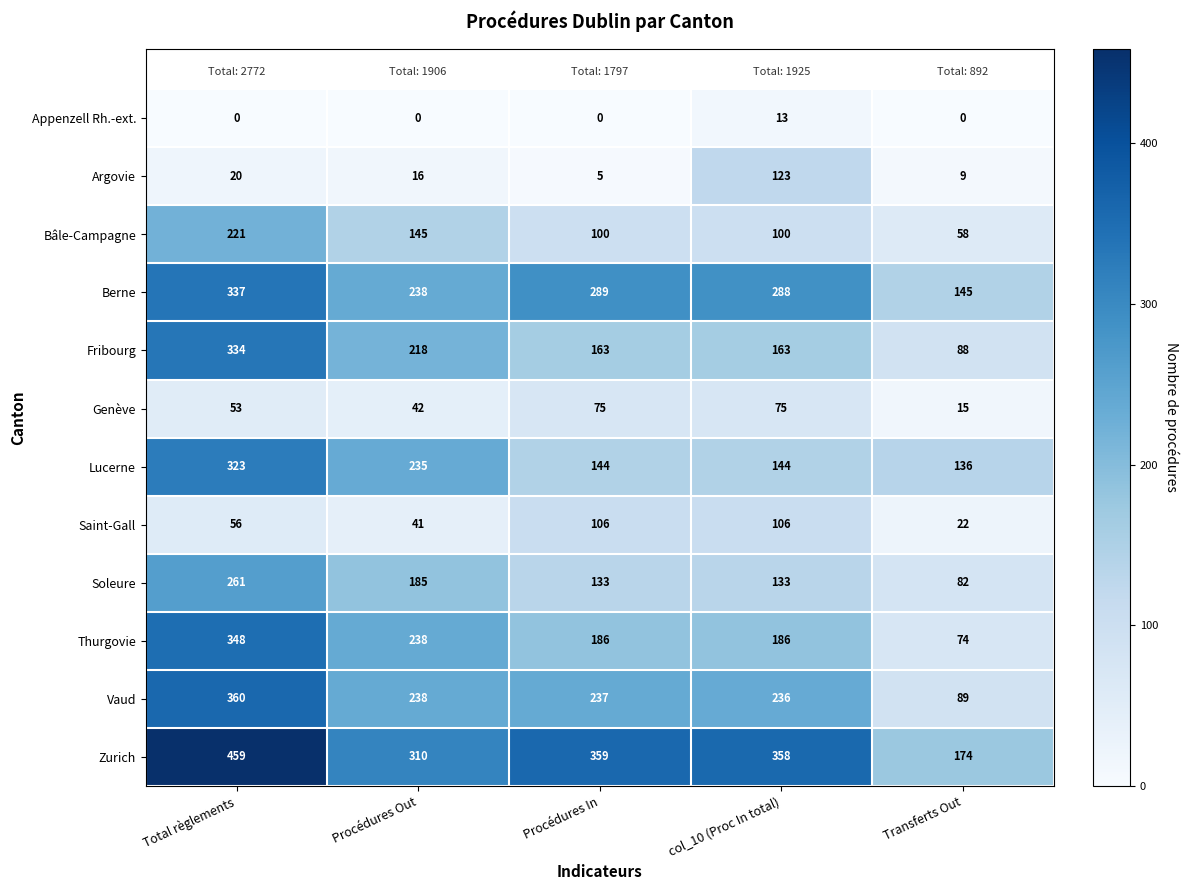

What is the total value across all series at Procédures In?

1797